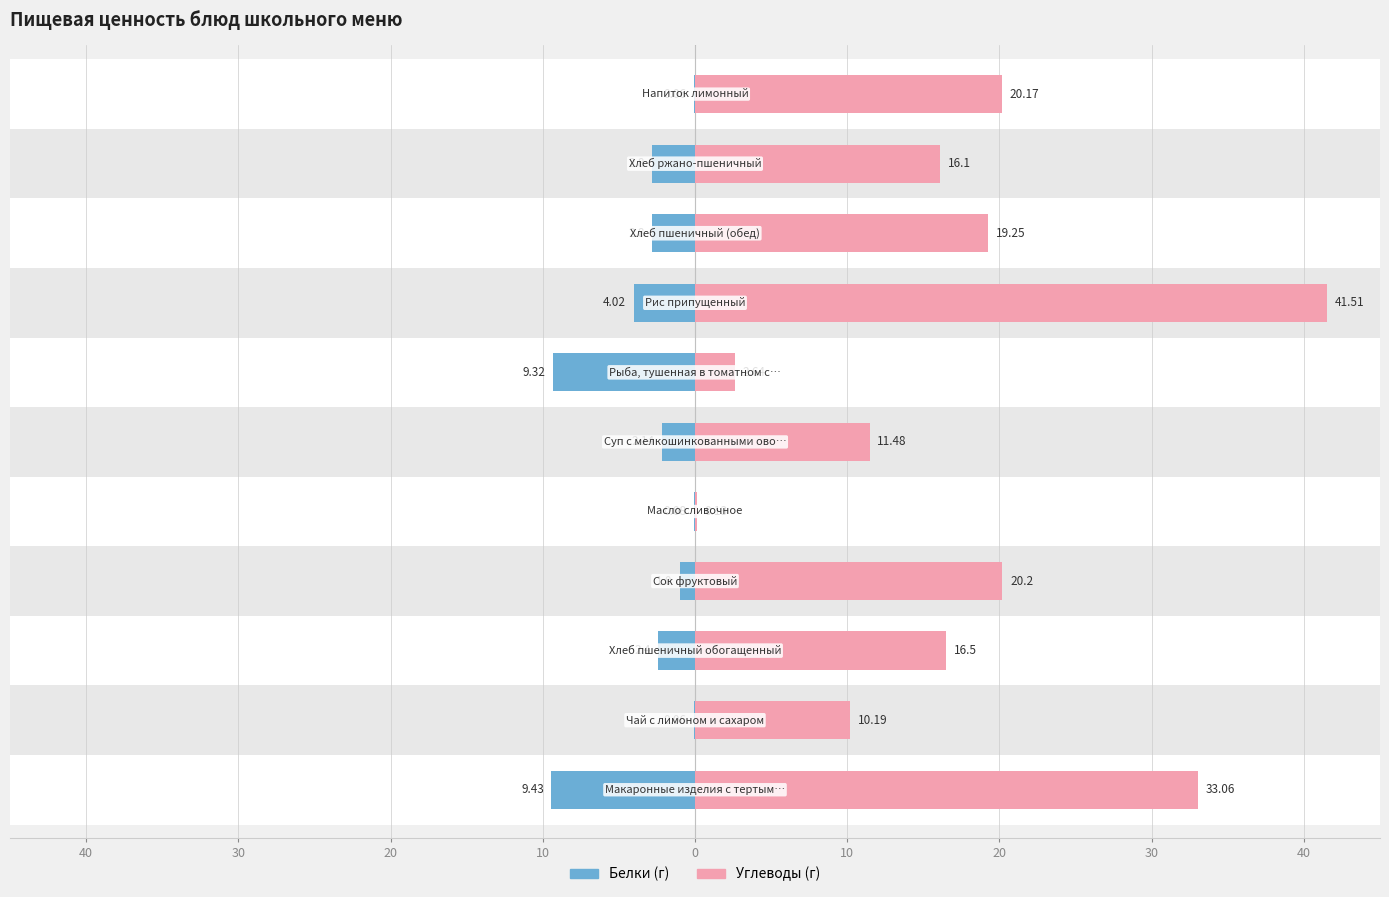

Which series has the largest total across all categories?

Углеводы